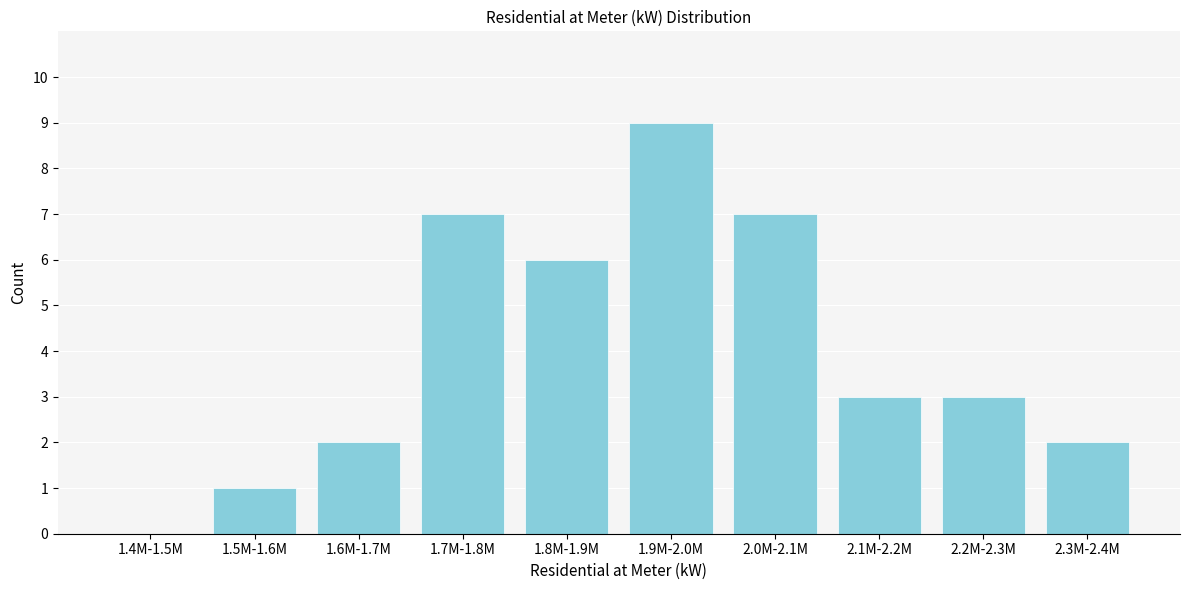

Reading right to left, list all the values displayed in this chart.

2.3M-2.4M=2	2.2M-2.3M=3	2.1M-2.2M=3	2.0M-2.1M=7	1.9M-2.0M=9	1.8M-1.9M=6	1.7M-1.8M=7	1.6M-1.7M=2	1.5M-1.6M=1	1.4M-1.5M=0